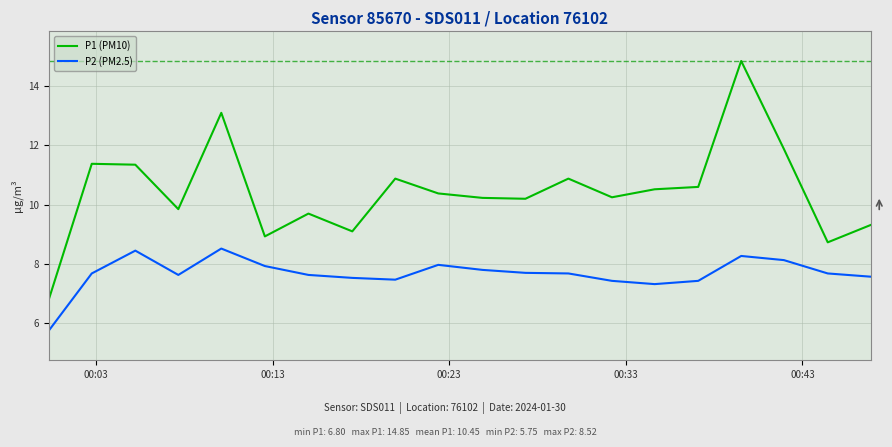

What is the minimum value shown in the chart?

5.8